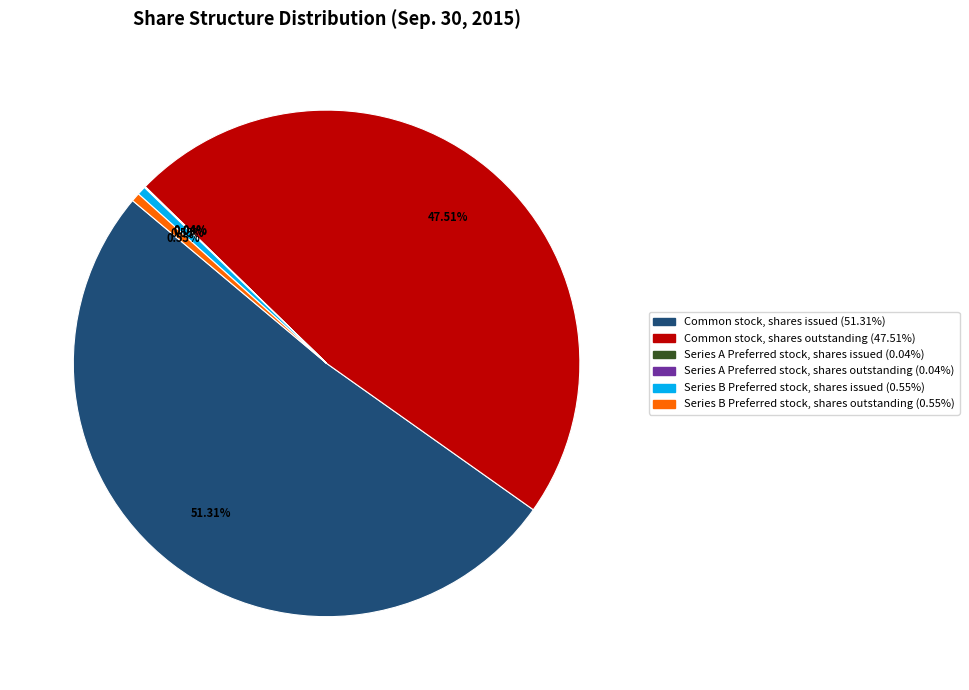

What is the total percentage of Common stock, shares issued and Series B Preferred stock, shares outstanding?

51.9%